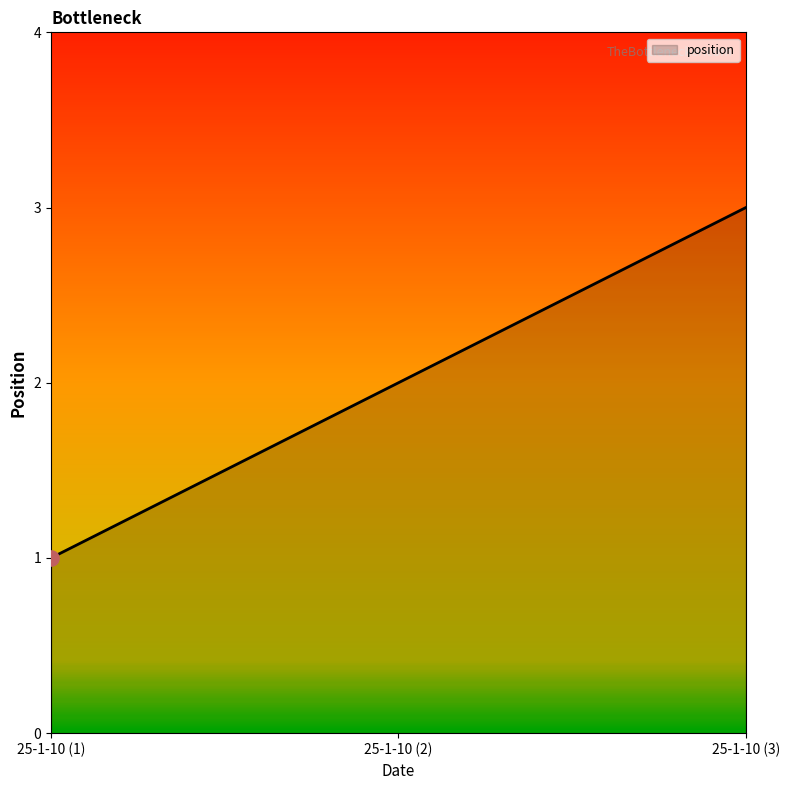

Between 25-1-10 (3) and 25-1-10 (1), which is larger?

25-1-10 (3)